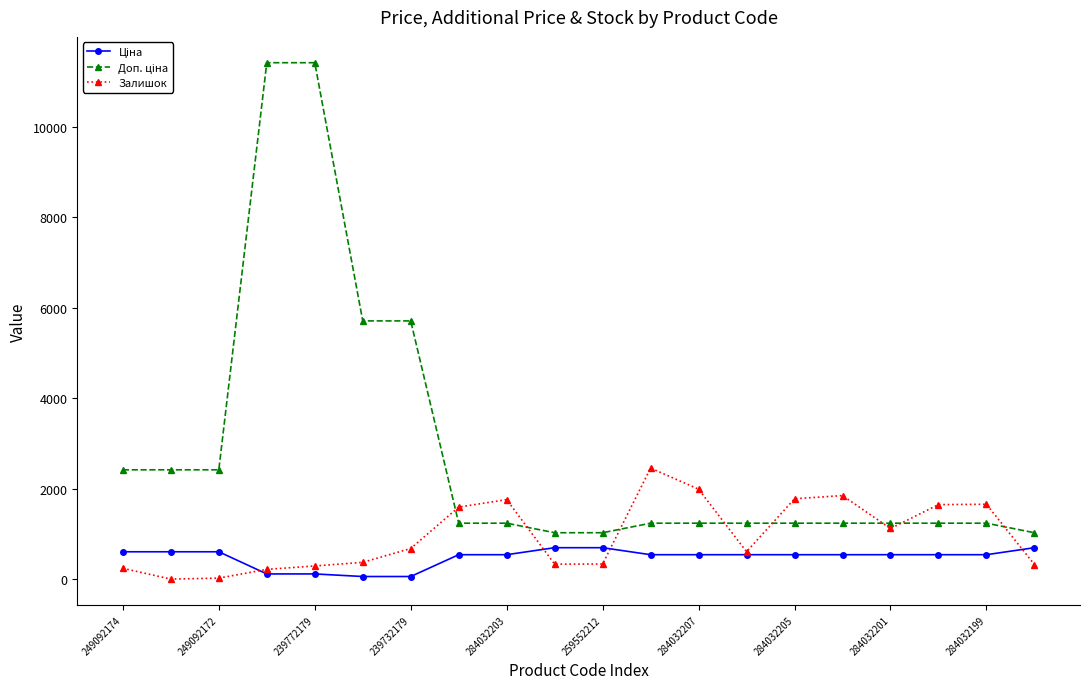

What is the value of the Залишок point at the 17th from the left?

1118.0